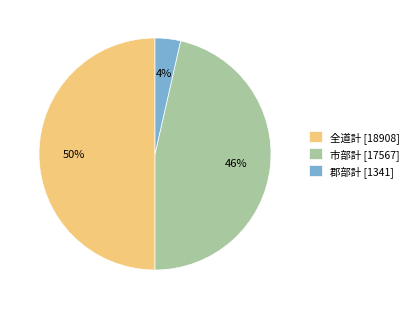

To the nearest percent, what is the average slice percentage?

33%